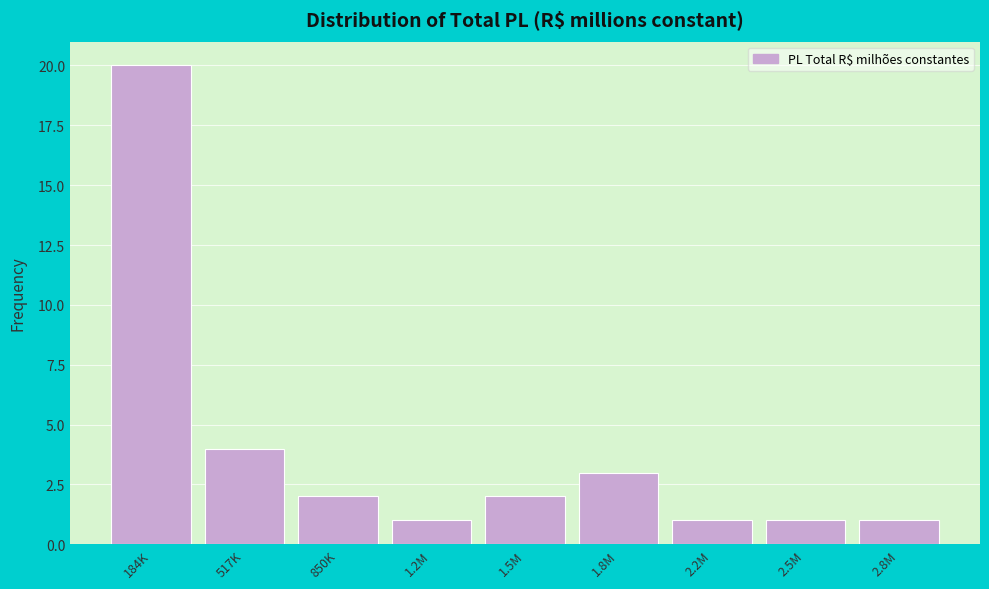

Reading left to right, transcribe all the data shown in this chart.

184K=20	517K=4	850K=2	1.2M=1	1.5M=2	1.8M=3	2.2M=1	2.5M=1	2.8M=1